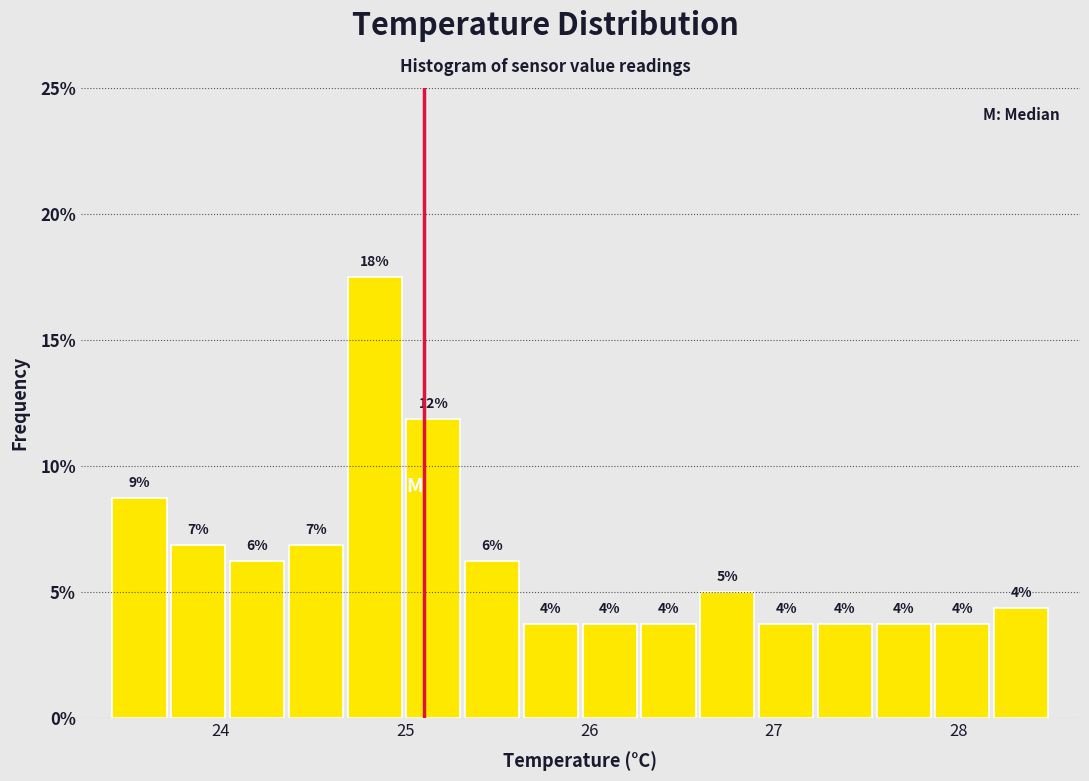

Around what value on the x-axis is the tallest bar? Give the approximate position of its centre, as read against the axis.

24.8